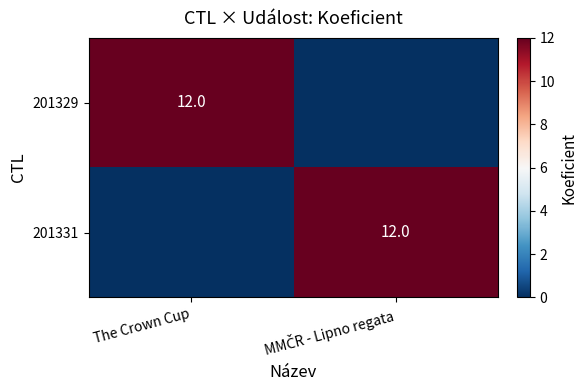

The 201329 series shows 19 at The Crown Cup. True or false?

False